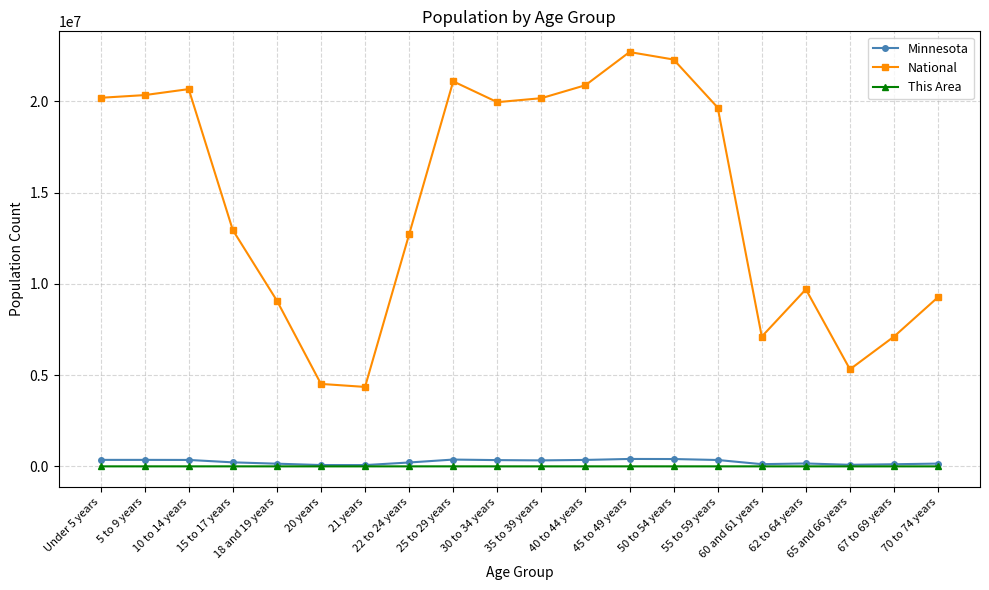

Which series has the largest total across all categories?

National